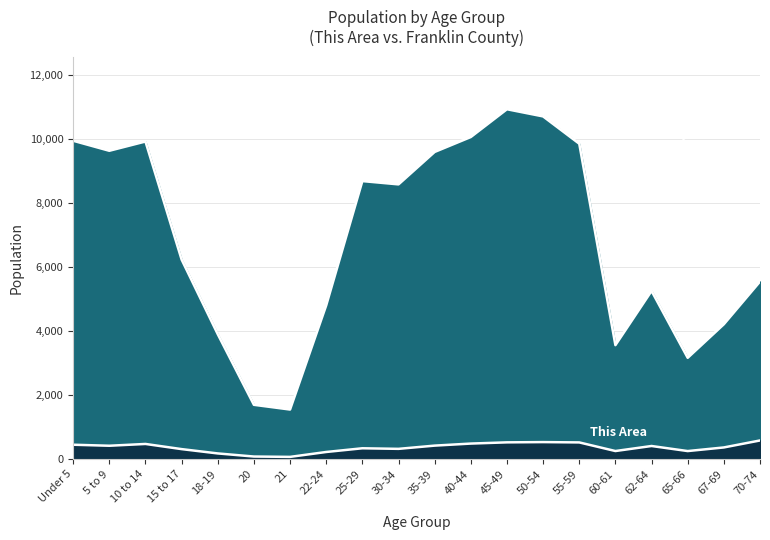

Rank the series by their maximum value, from lowest to highest.

This Area, Franklin County